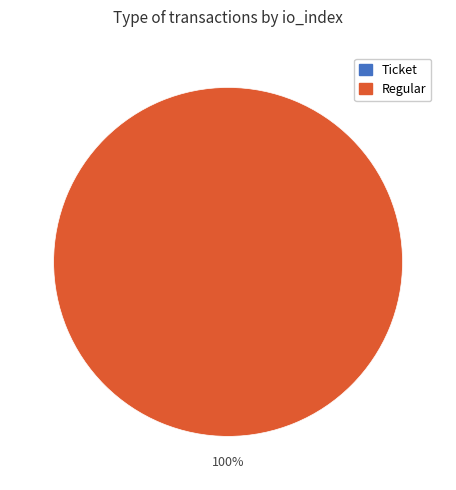

Which slice is the smallest?

Ticket